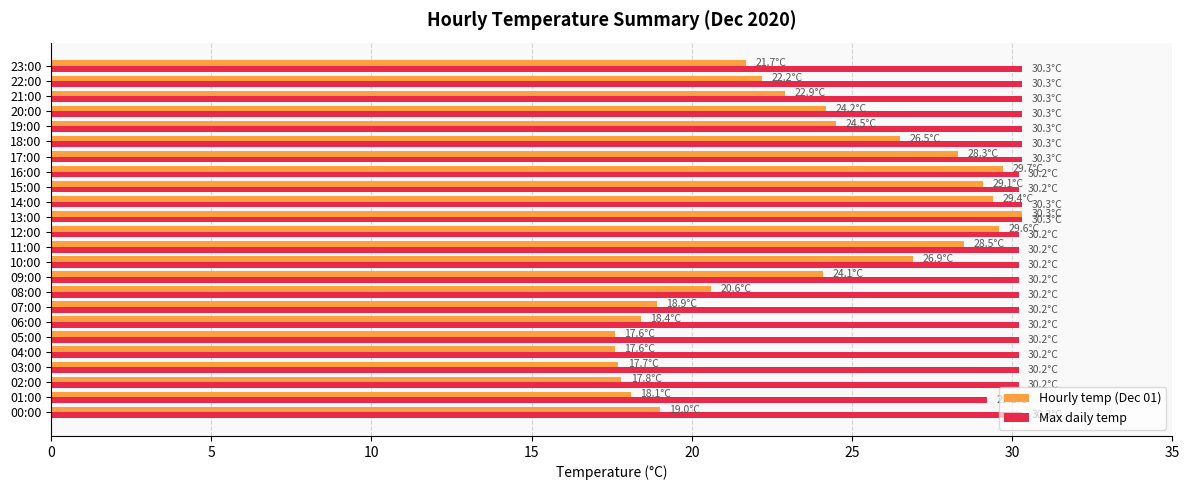

Which series has the largest total across all categories?

Max daily temp